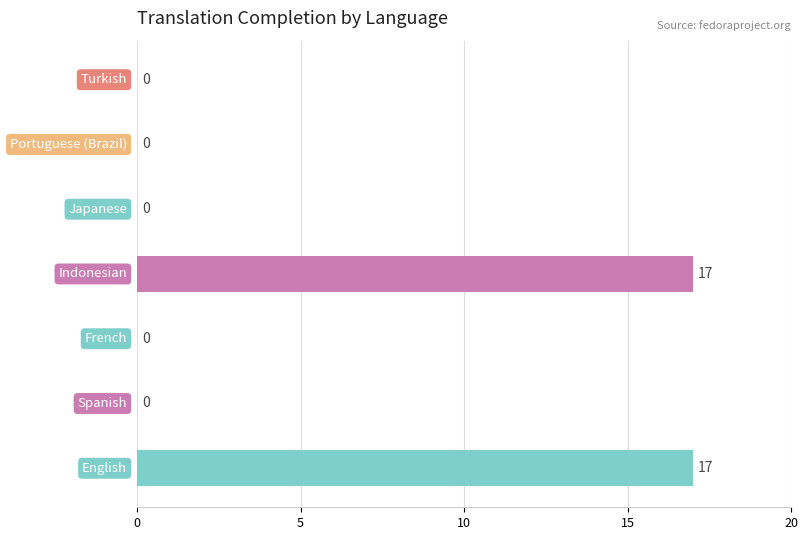

What is the sum of all values?

34